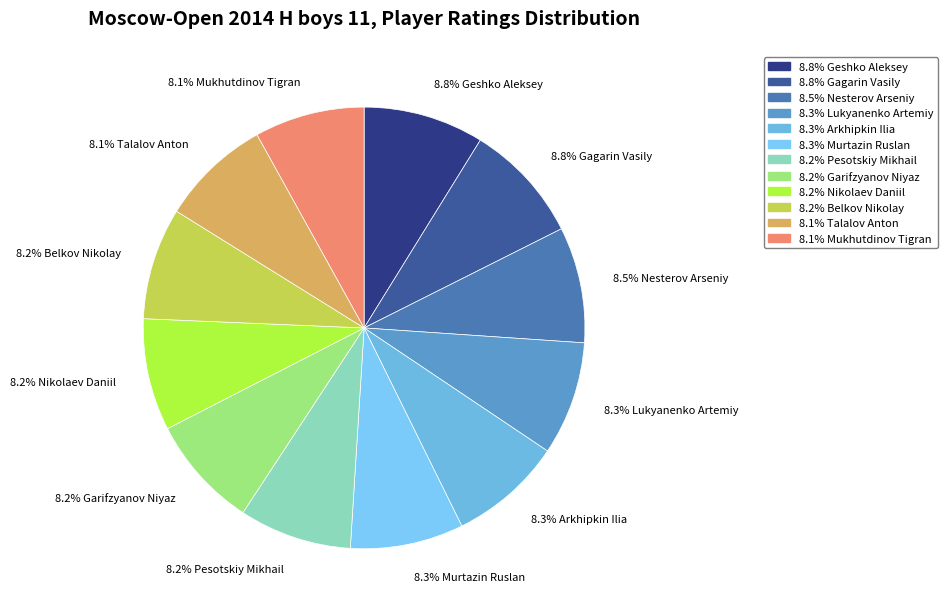

To the nearest percent, what is the average slice percentage?

8%